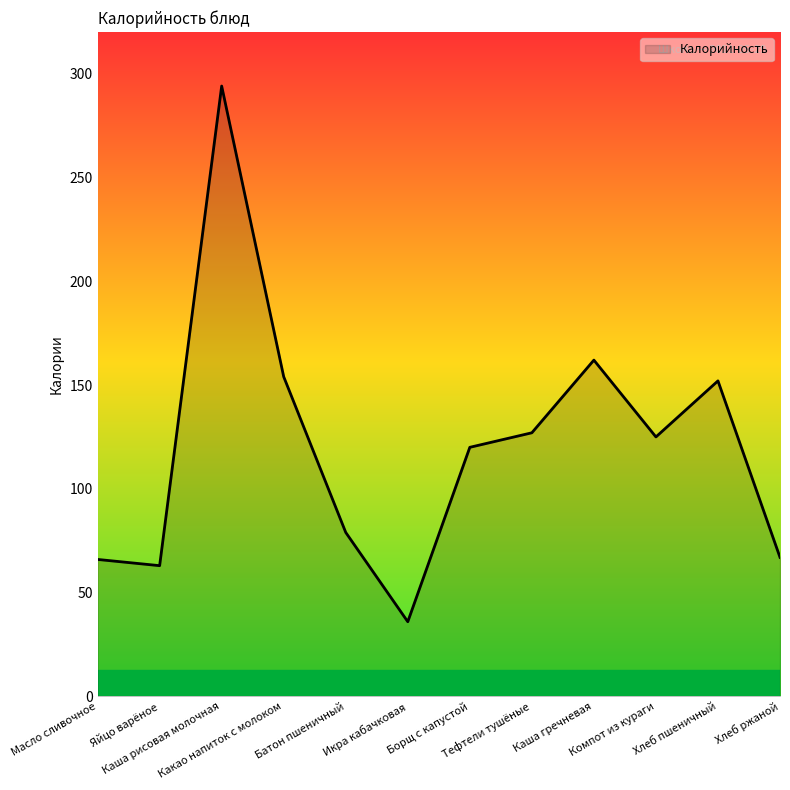

Is it true that the value at Масло сливочное is 27?

False